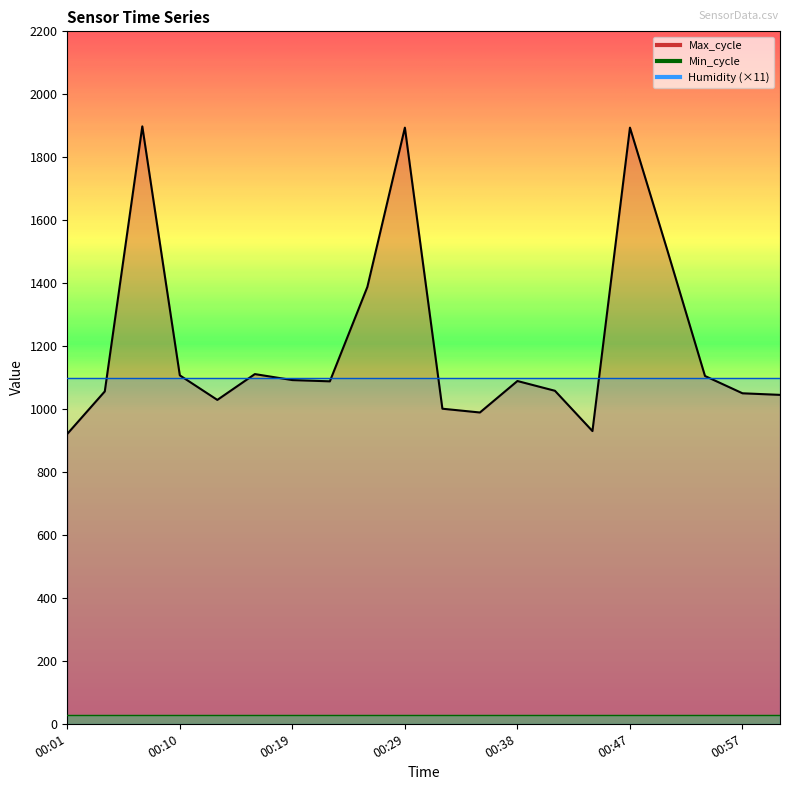

What is the sum of the Humidity values at 00:32 and 00:10?

199.8